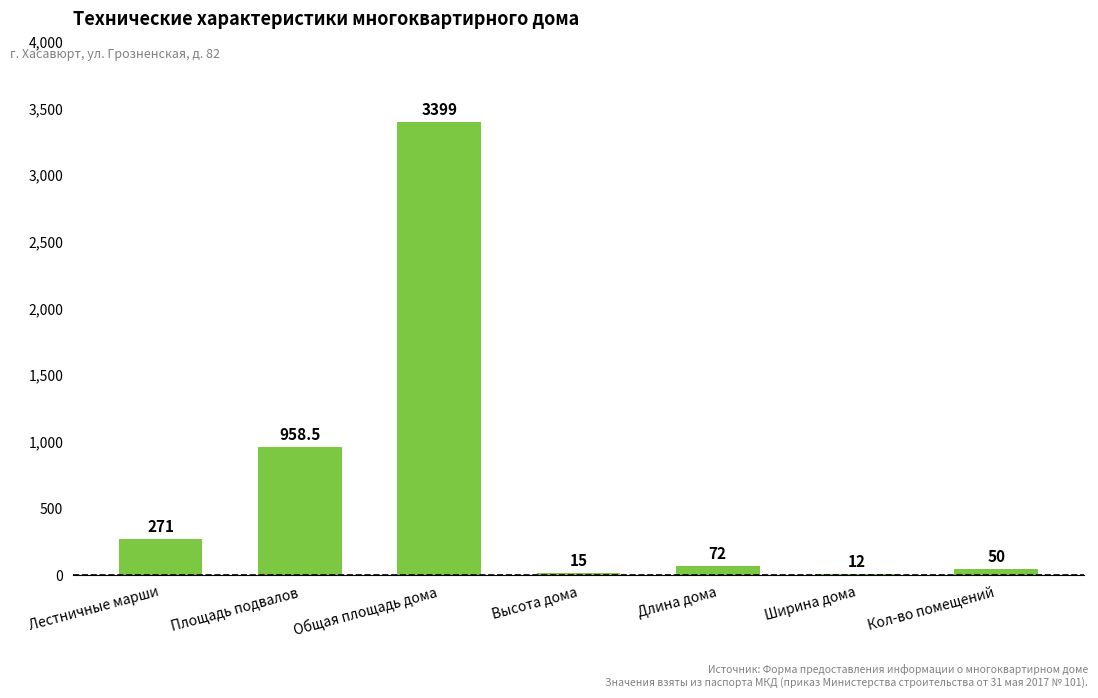

How many categories are shown in the chart?

7